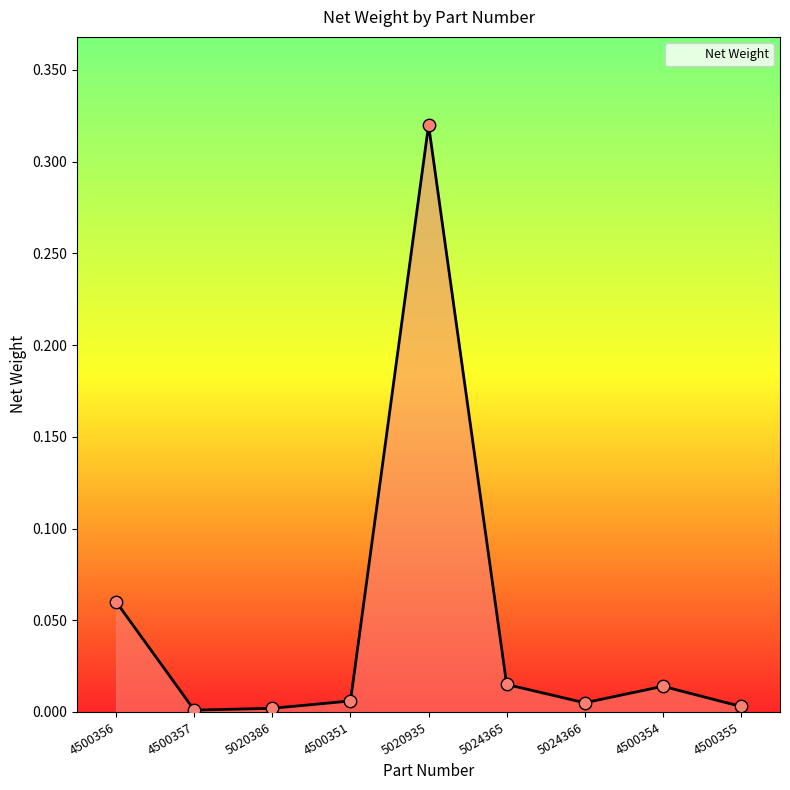

Which has a higher value, 4500355 or 5024365?

5024365